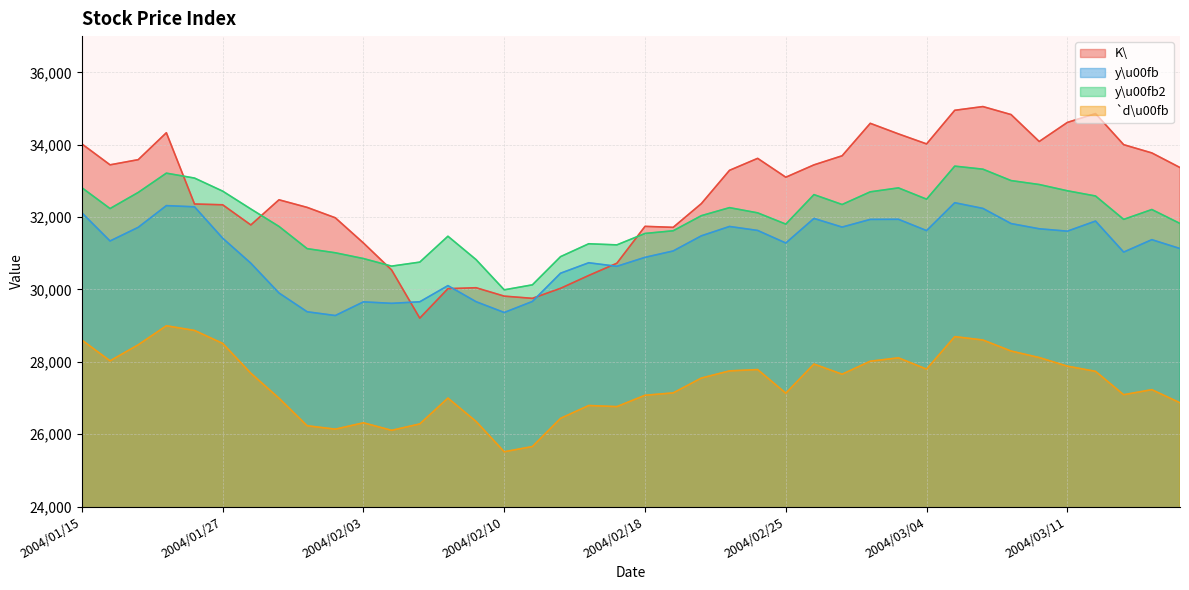

Is the value of y\u00fb at 2004/01/19 greater than the value of y\u00fb2 at 2004/02/06?

Yes